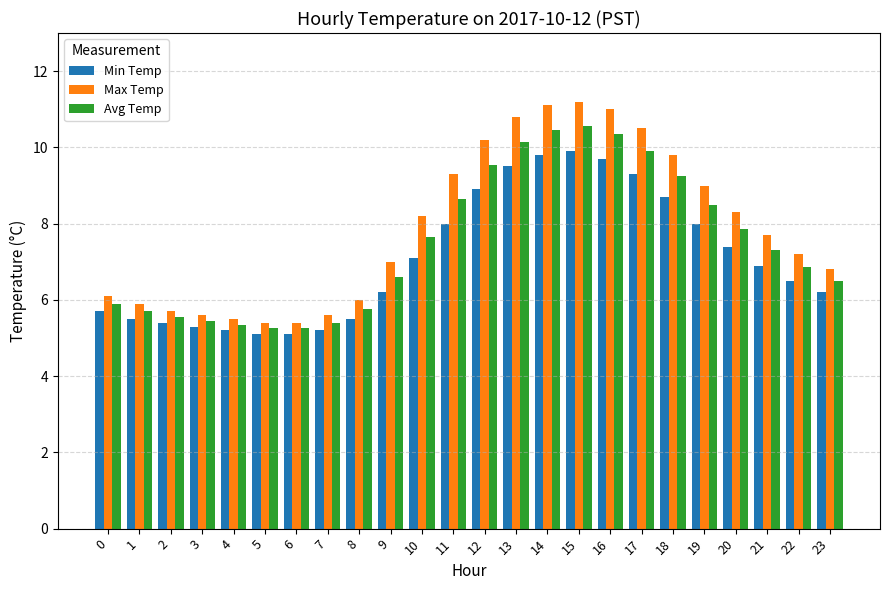

Are the bars horizontal?

No